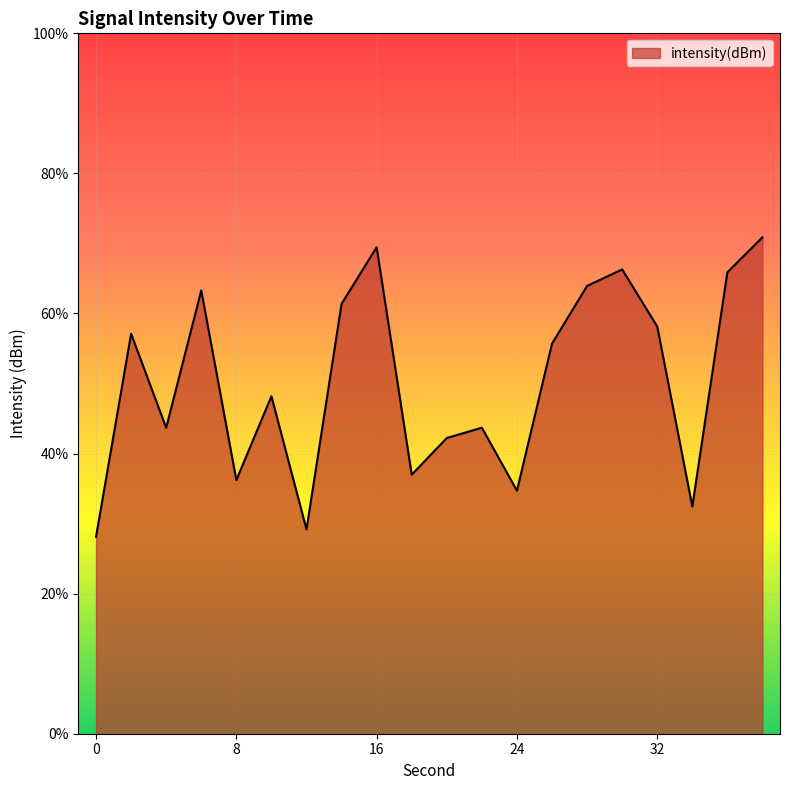

Does the chart display data point markers on the line(s)?

No